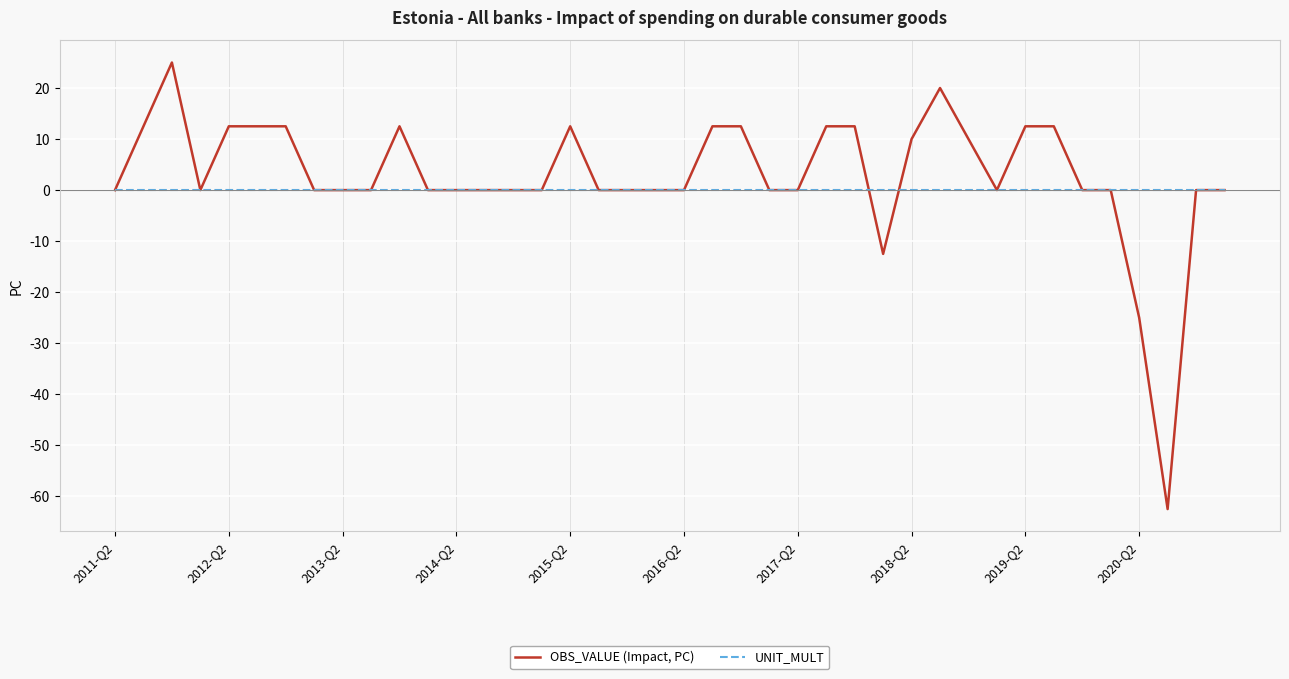

Does the chart display data point markers on the line(s)?

No